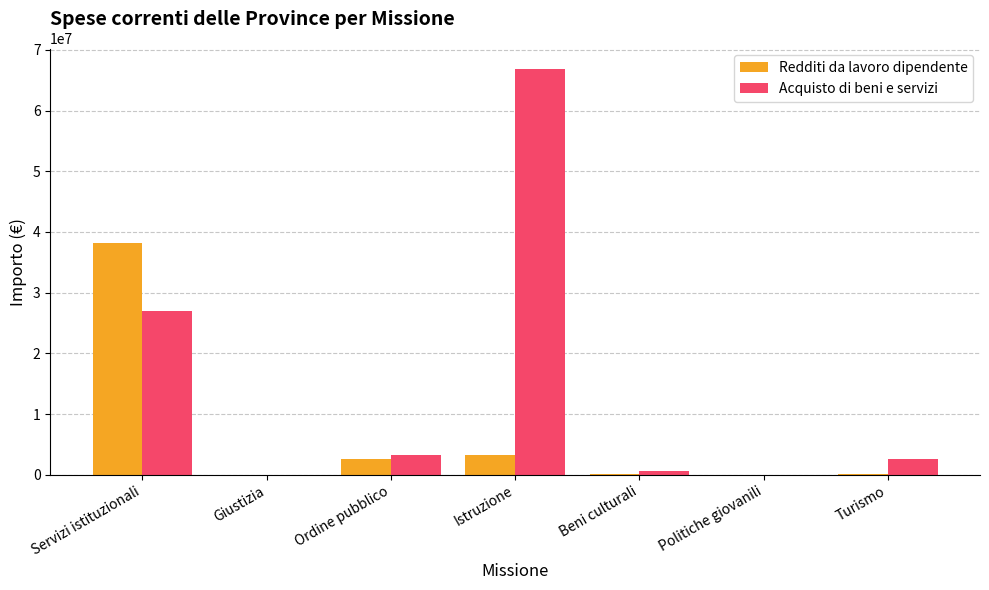

True or false: Acquisto di beni e servizi has a value of -20197749.5 at Giustizia.

False